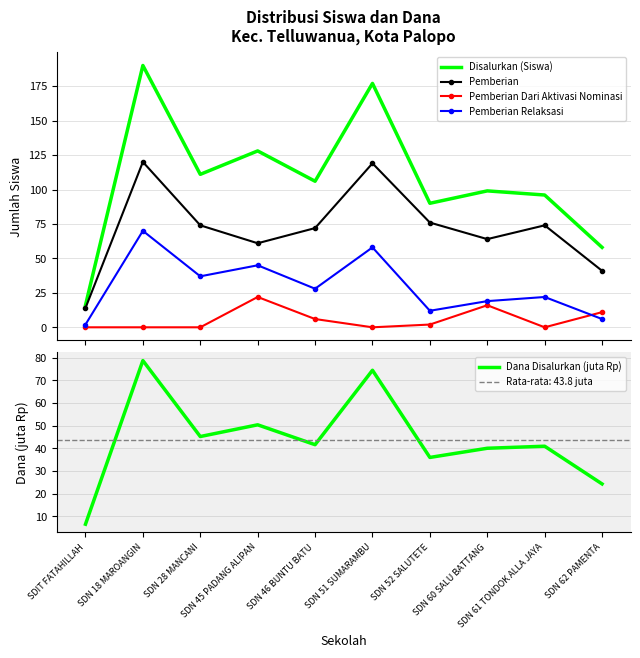

The value of Pemberian Relaksasi at SDN 28 MANCANI is 25.5. True or false?

False